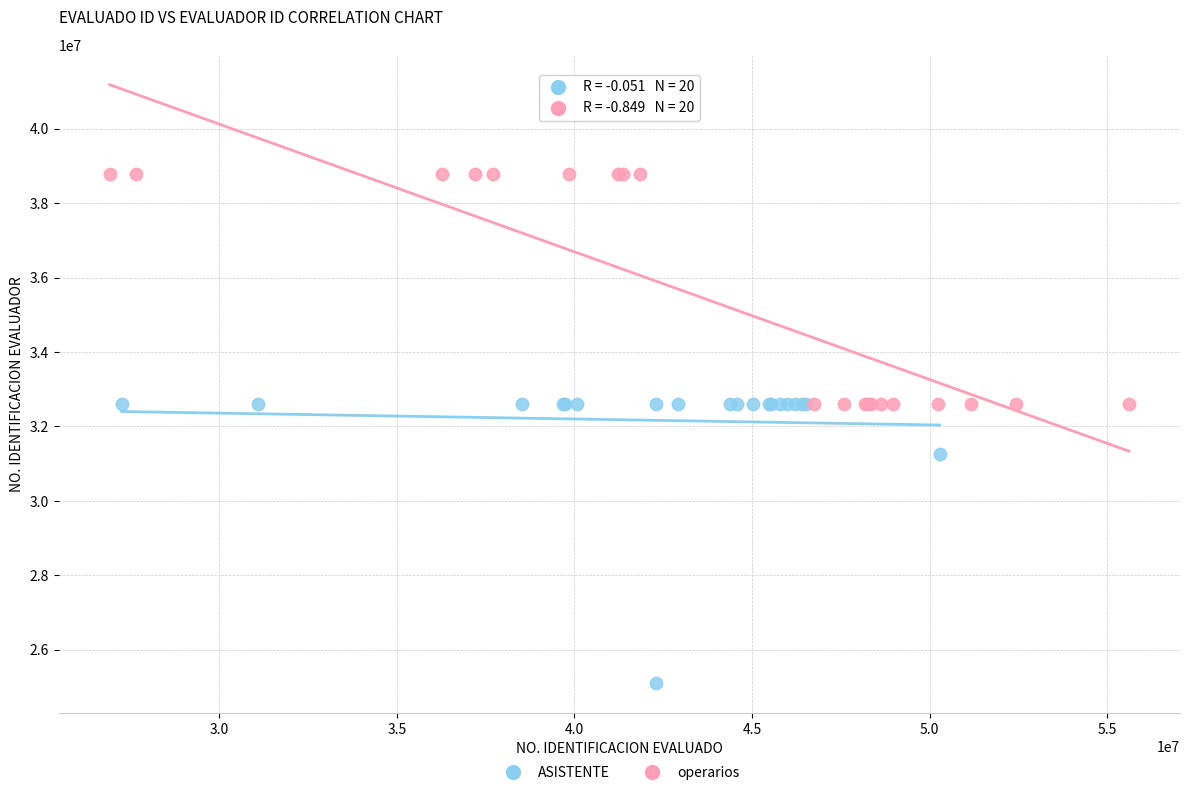

What are all the series names shown in the legend?

ASISTENTE, operarios